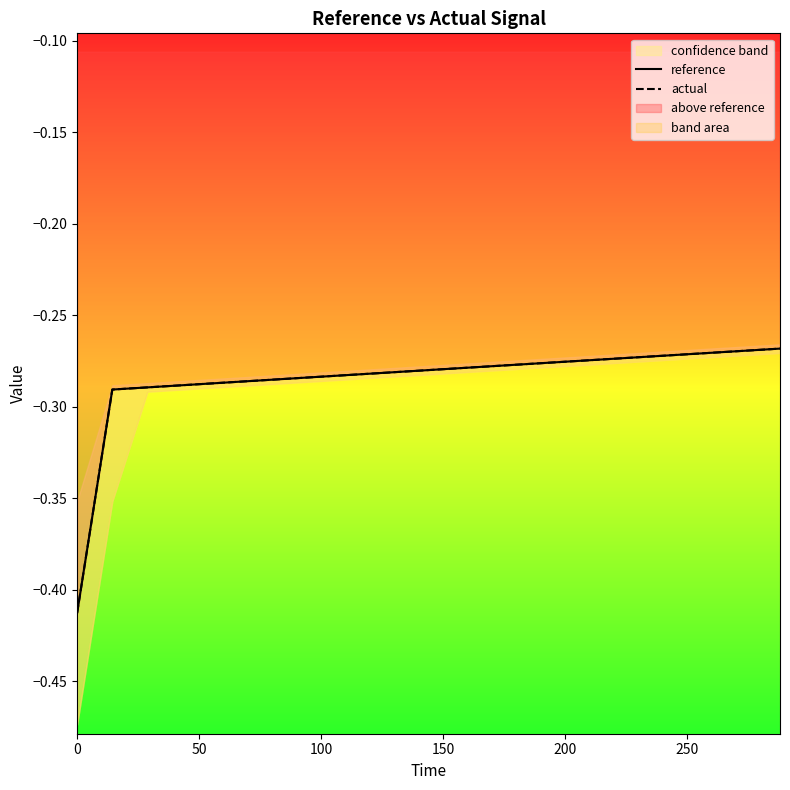

The reference series shows -0.4 at 11. True or false?

False